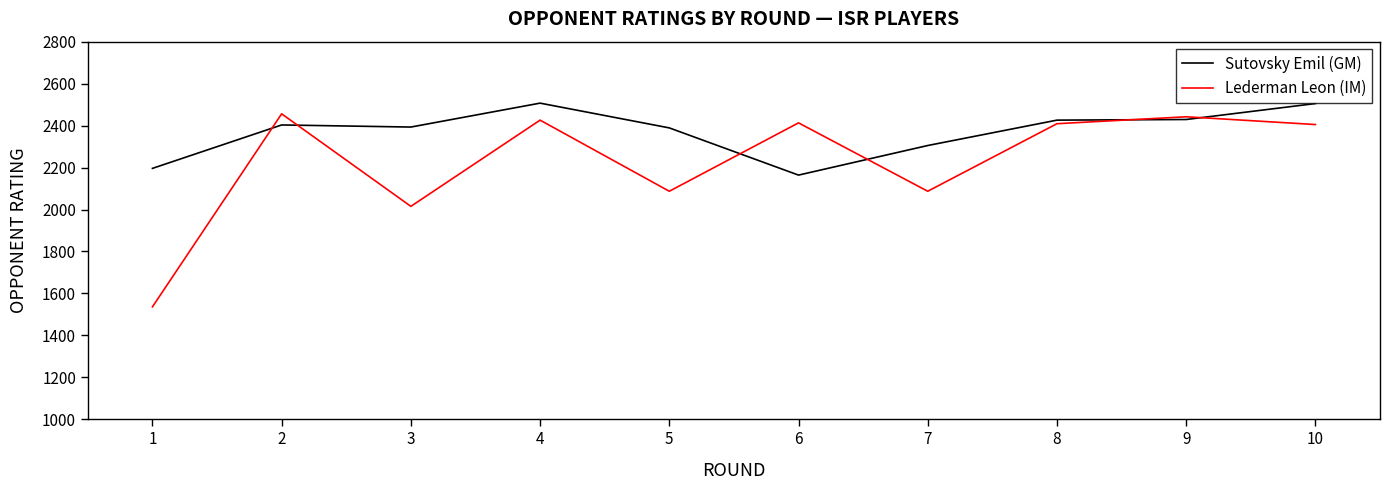

Does the chart have visible grid lines?

No